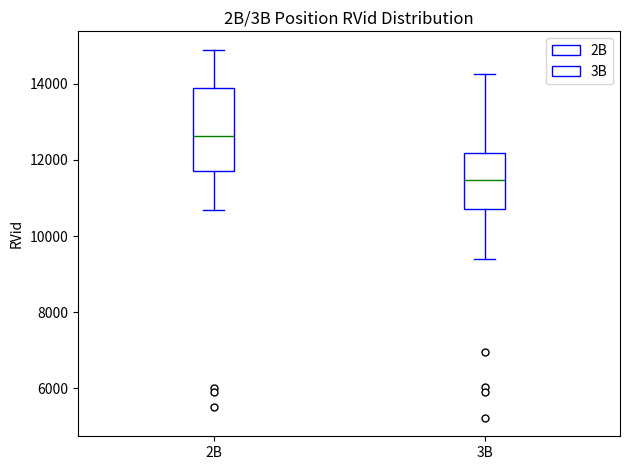

Reading left to right, transcribe this box plot: for each box, give where its median line is, the range the box spans, and where its two whiskers end, as read against the y-axis. The values are not printed on the chart, so give them approximately, as read against the axis.

2B: median 12600, box 11800 to 13800, whiskers 10600 to 14800
3B: median 11400, box 10800 to 12200, whiskers 9400 to 14200